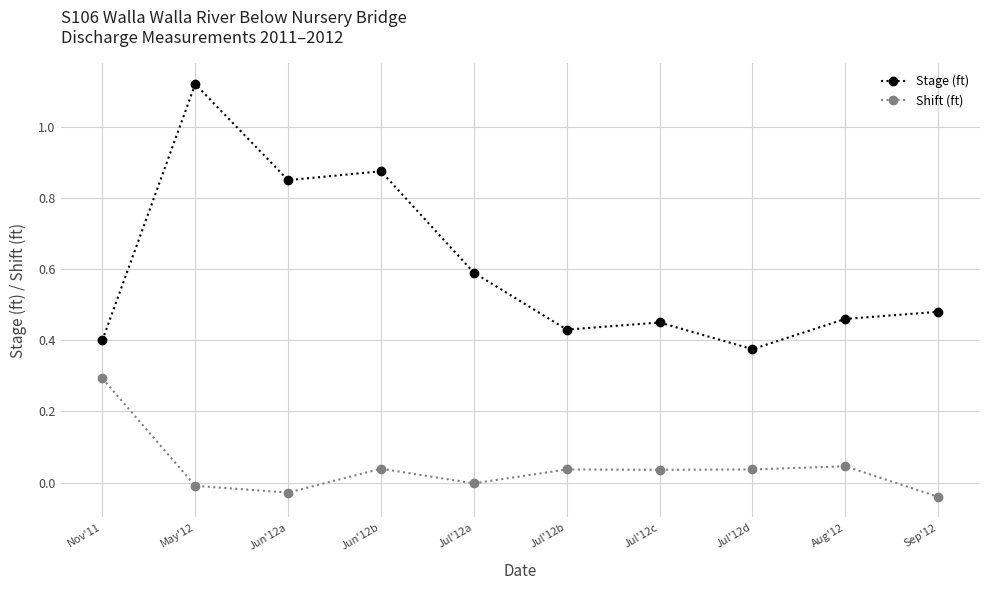

True or false: Stage (ft) and Shift (ft) cross at least once.

False